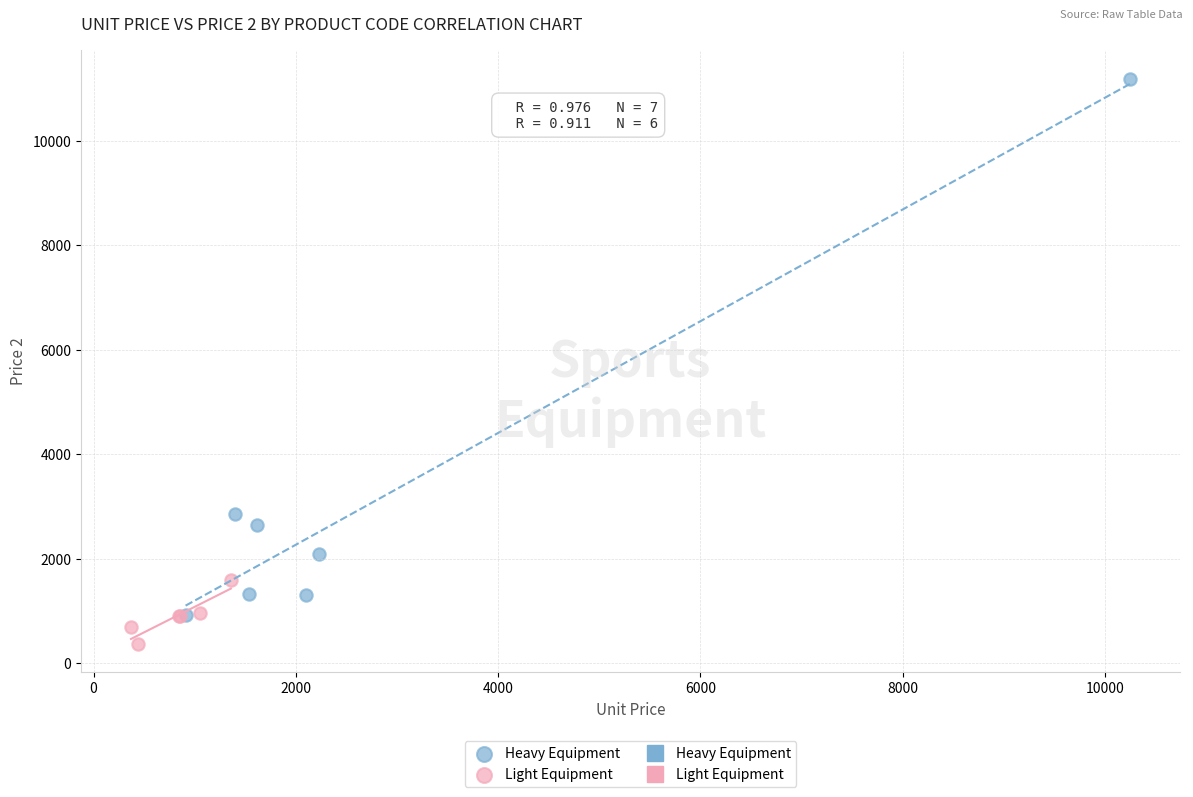

Which series reaches the minimum Y coordinate?

Light Equipment